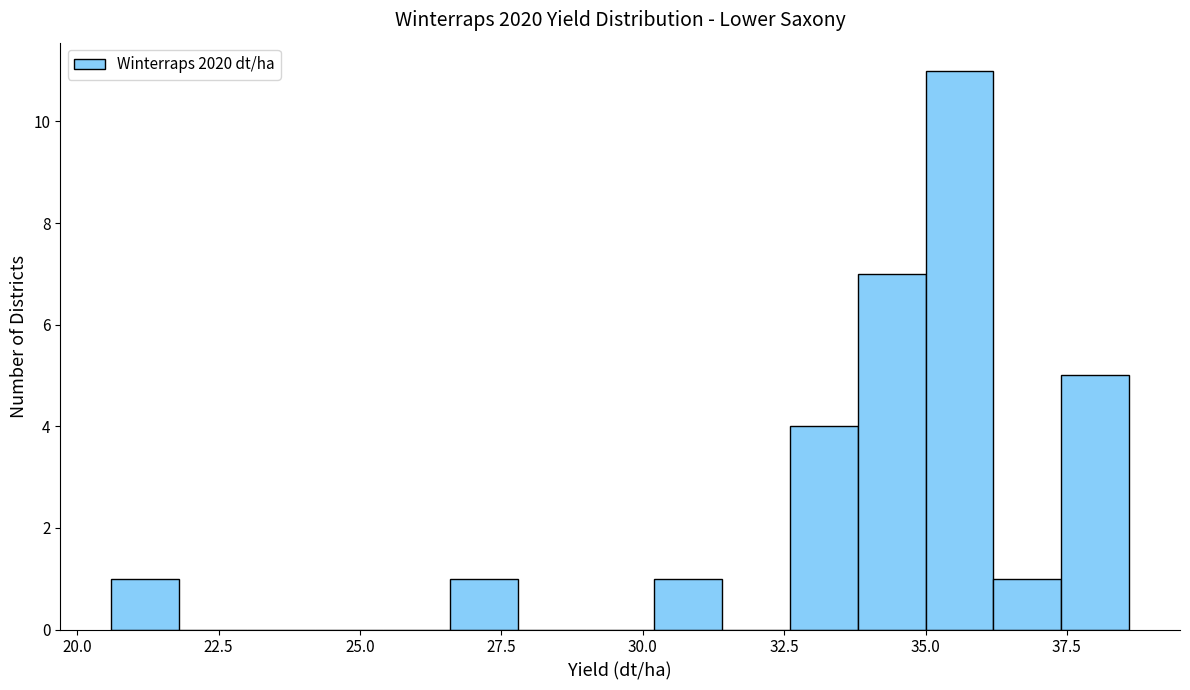

Read against the x-axis, roughly where is the centre of the tallest bar?

35.5